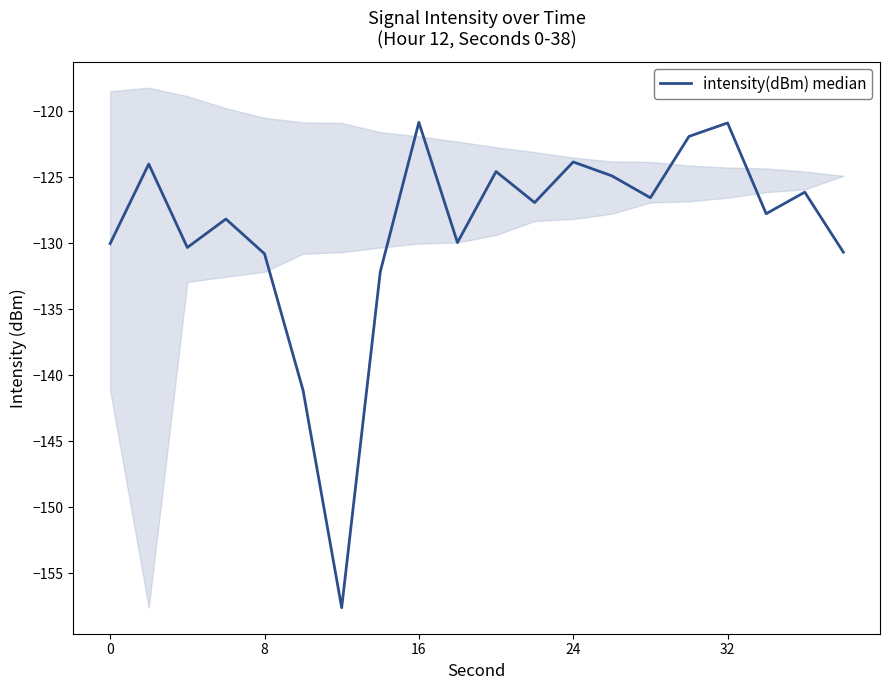

What is the difference between the maximum and minimum values?

36.8